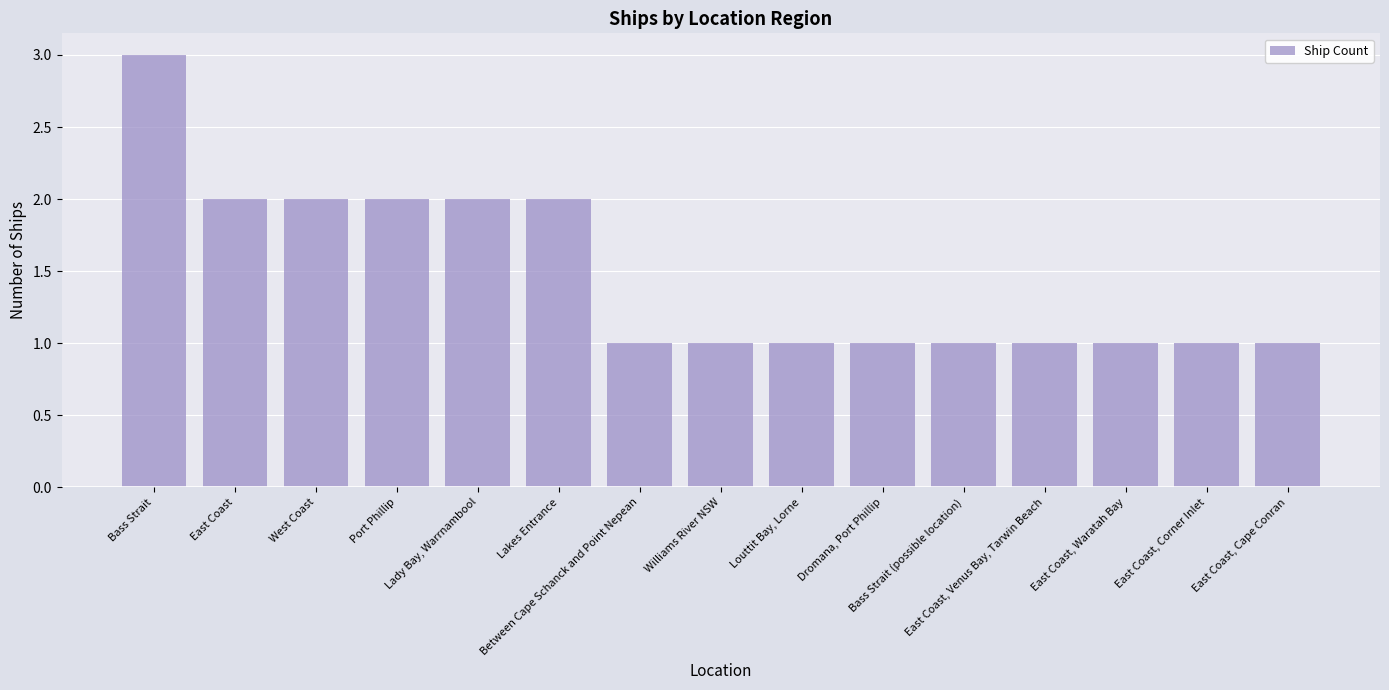

Are the bars horizontal?

No